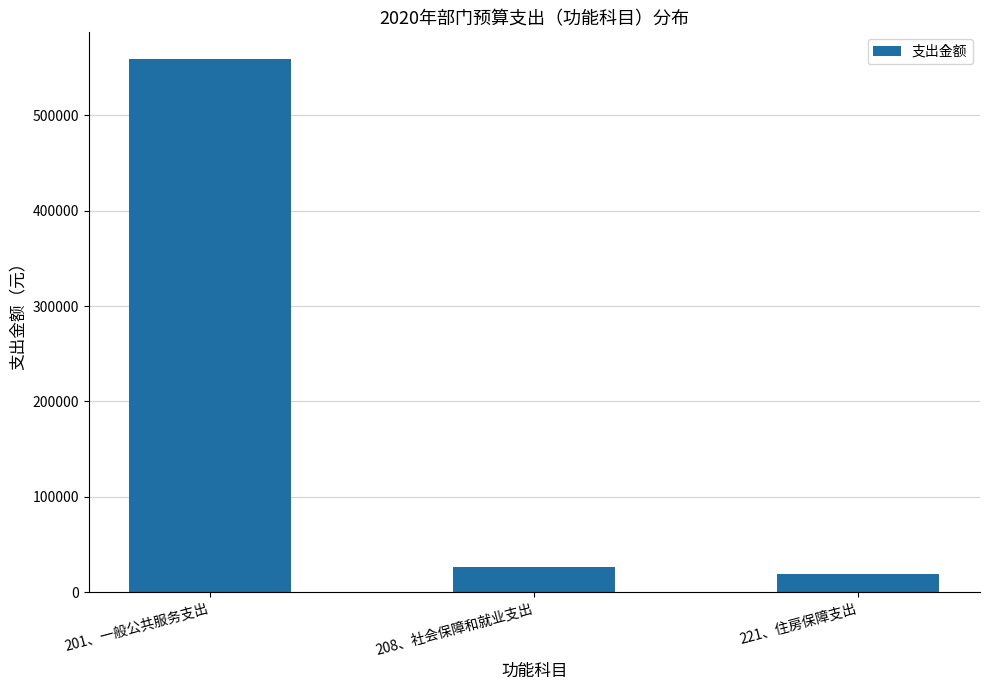

At which label is the value closest to 289227?

208、社会保障和就业支出